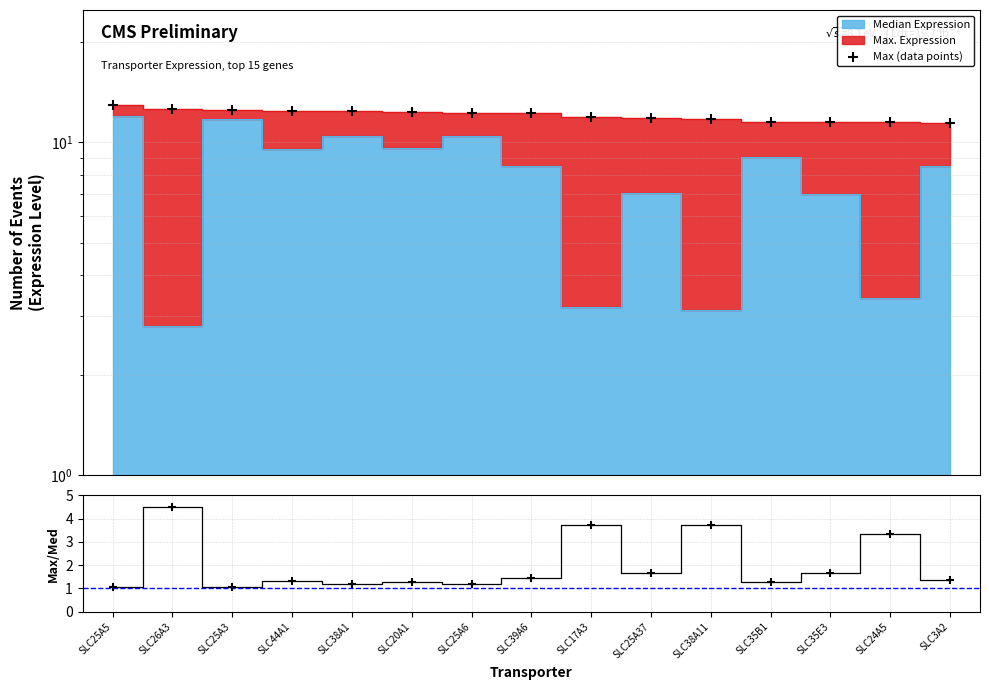

Is the value of Max/Median ratio at SLC35B1 greater than the value of Max (data points) at SLC17A3?

No